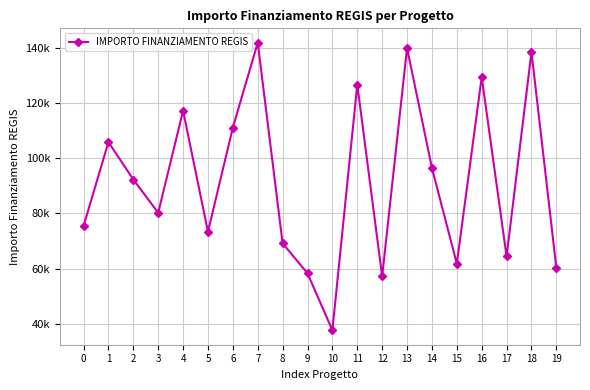

Where is the first local maximum?

1